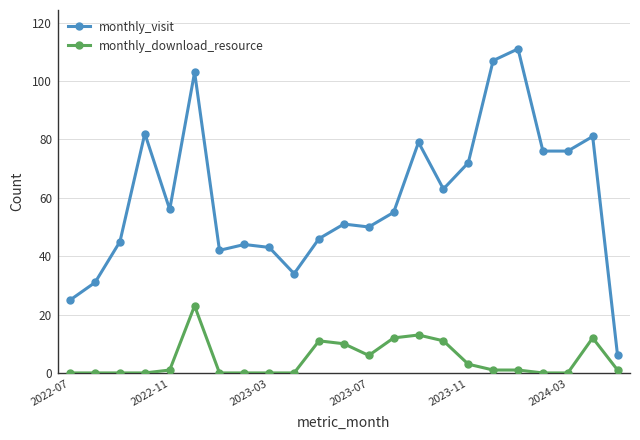

What are all the series names shown in the legend?

monthly_visit, monthly_download_resource